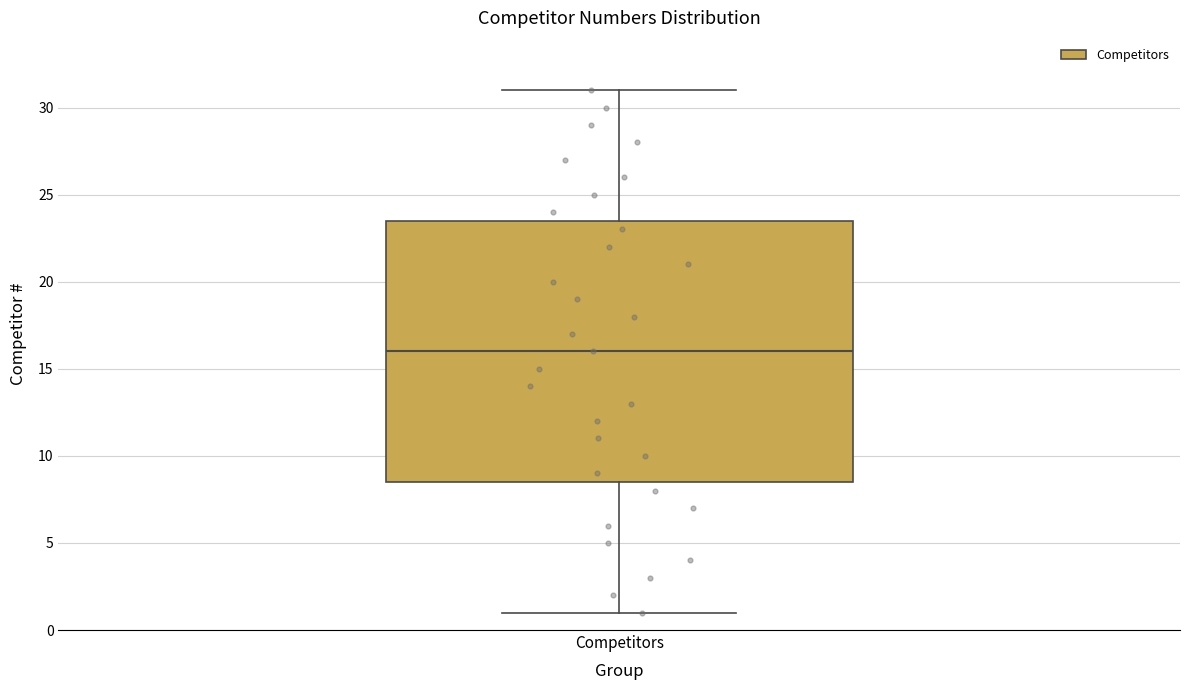

Where does the lower whisker of the box for Competitors end on the y-axis? The values are not printed on the chart, so give them approximately, as read against the axis.

1.0